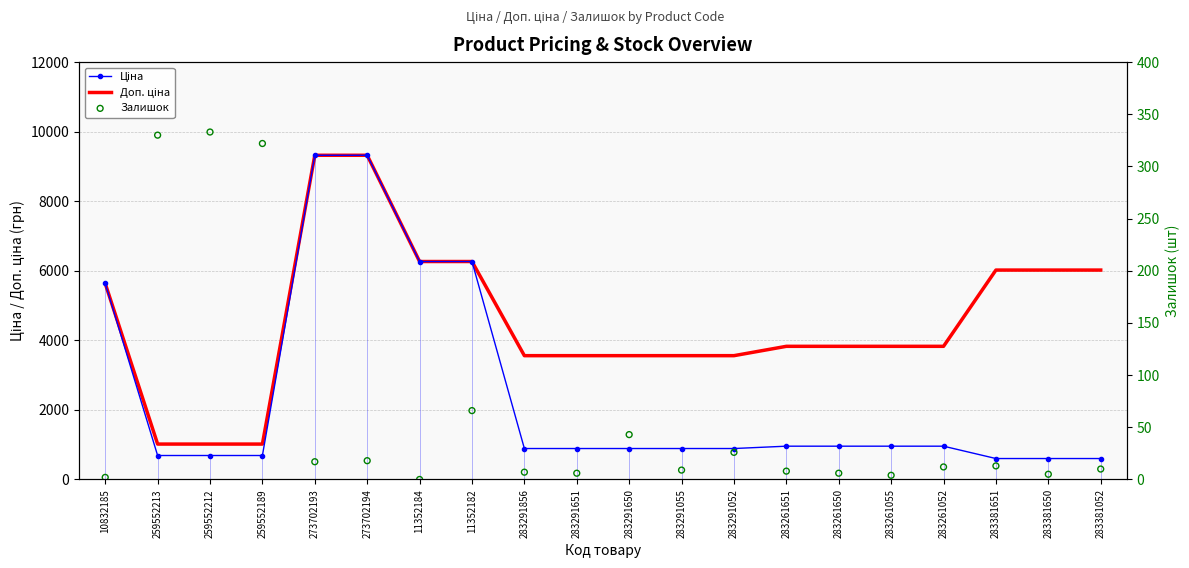

Which series has the largest Y range (max minus min)?

Ціна